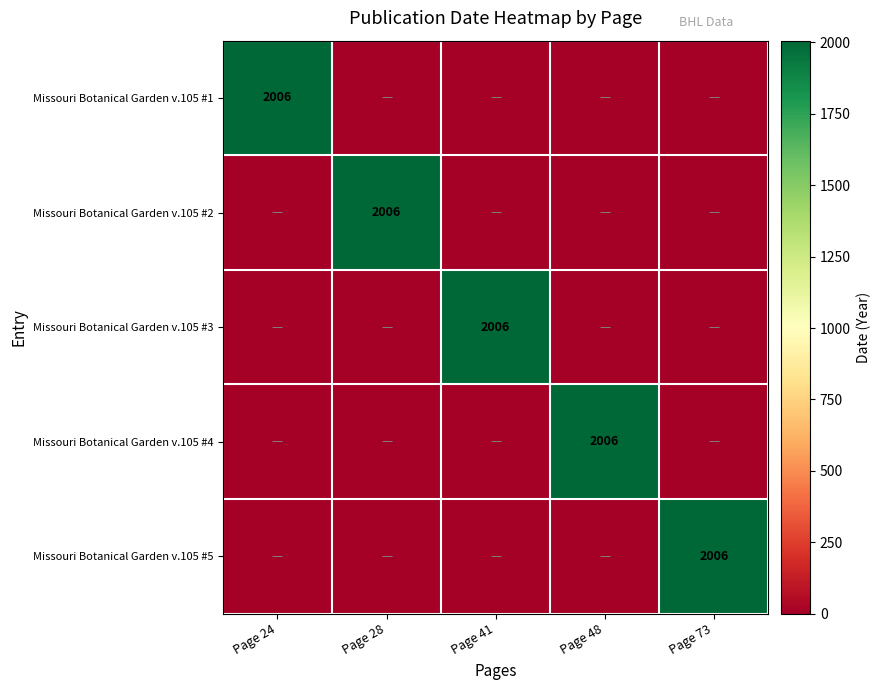

The value of Missouri Botanical Garden v.105 #3 at Page 41 is 2006. True or false?

True